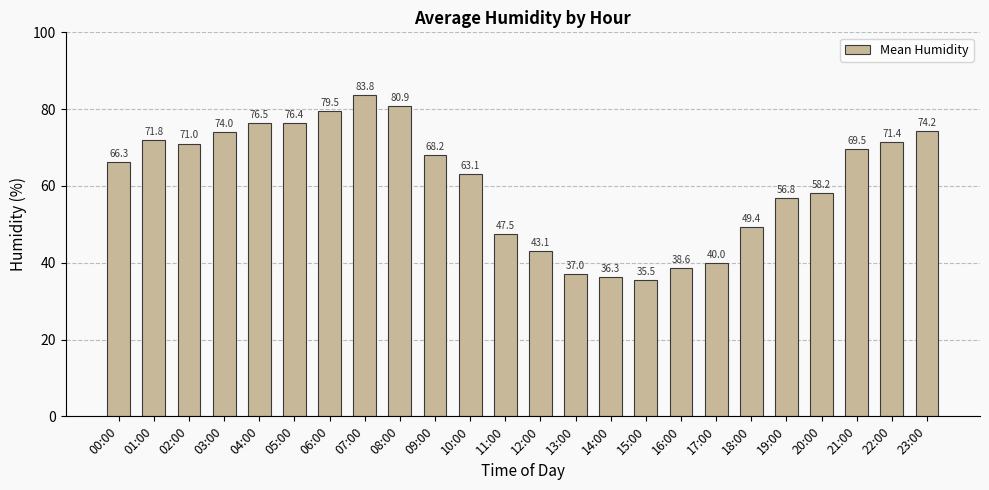

Which category has the lowest value across all series?

15:00